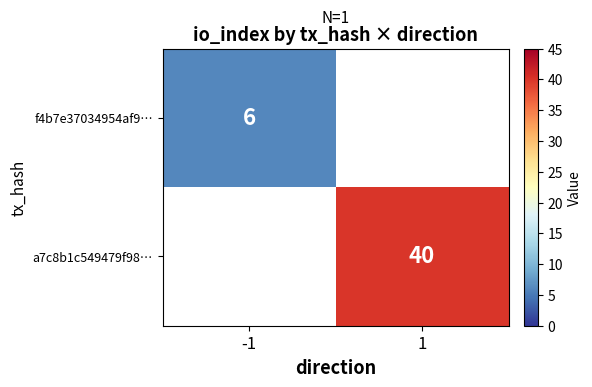

Is it true that f4b7e37034954af9… equals 9 at -1?

False